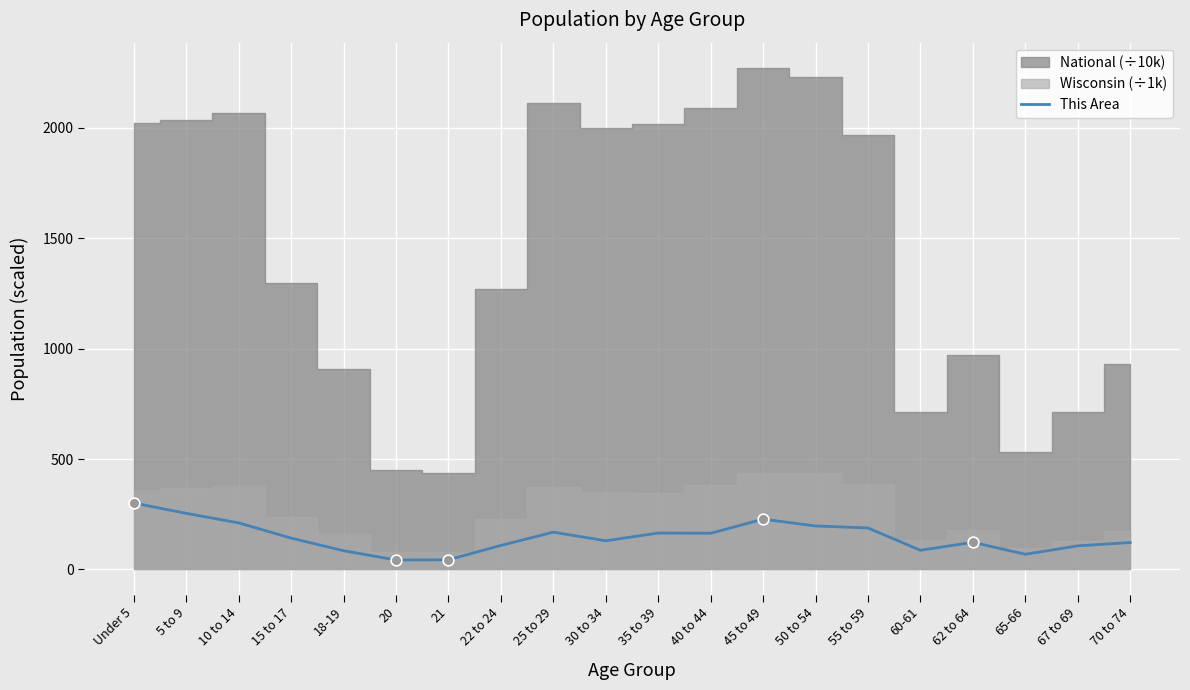

Between 62 to 64 and 60-61, which is larger?

62 to 64